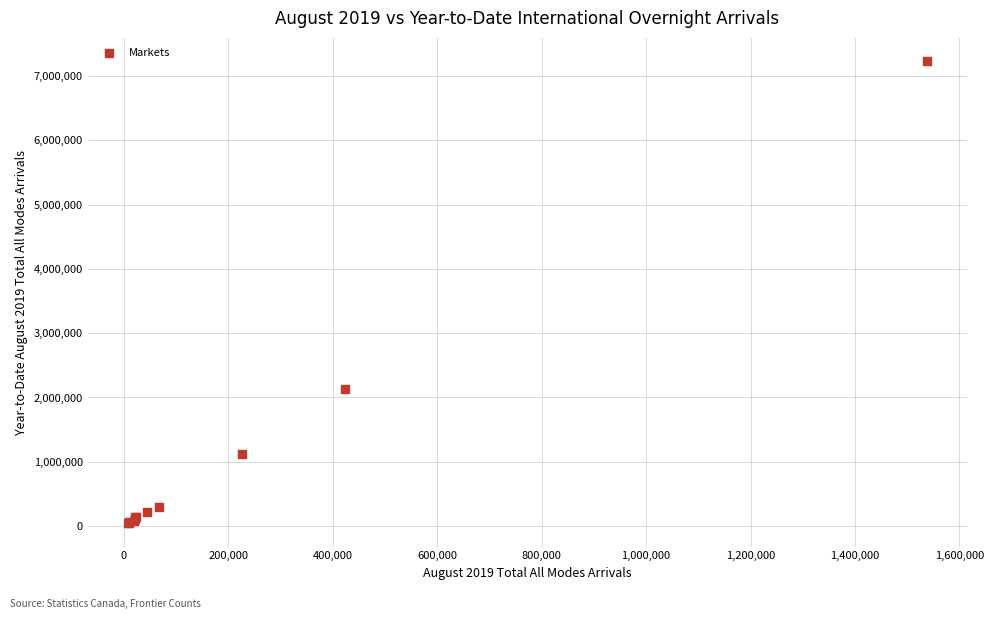

What Y value in the scatter plot is closest to 3637268?

2131418